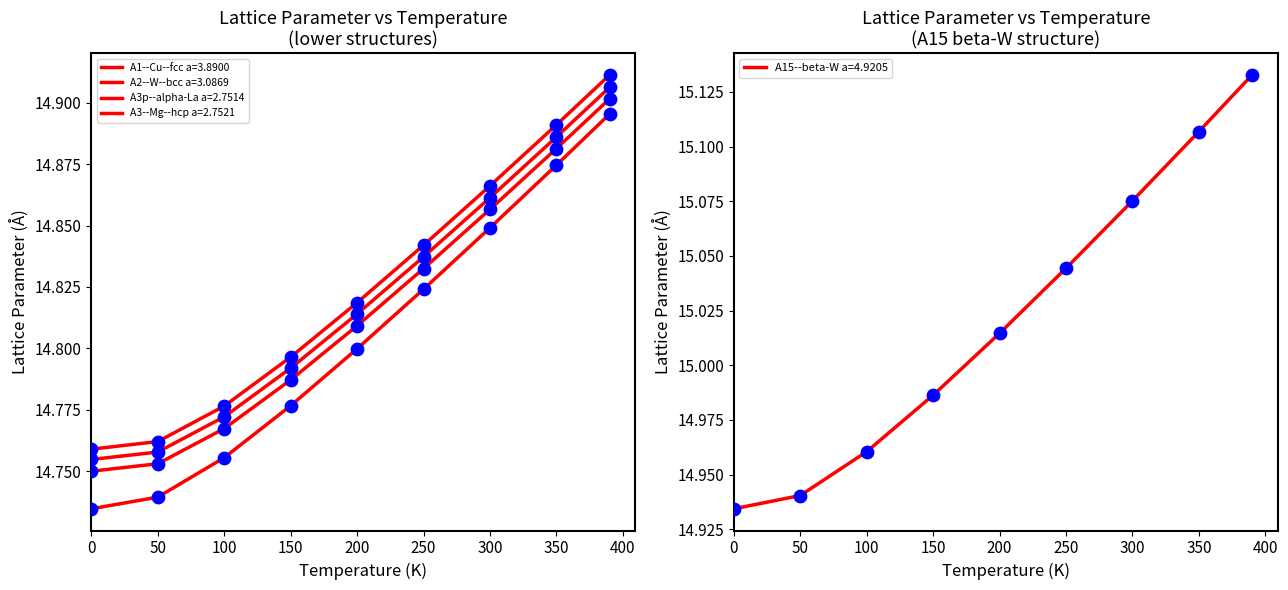

Which series has the widest spread of Y values?

A15--beta-W a=4.9205